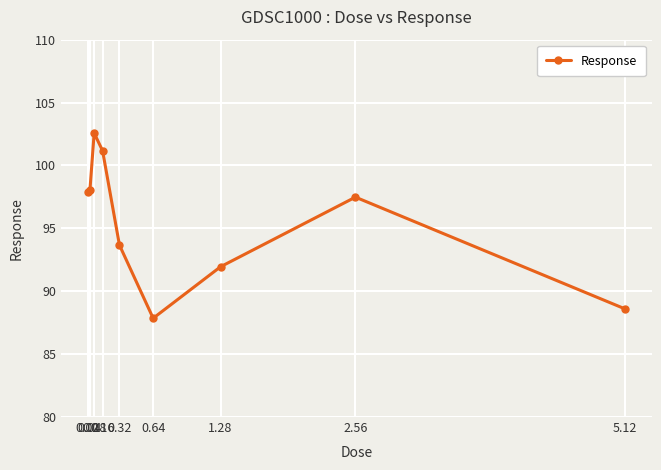

How many lines are shown in the chart?

1